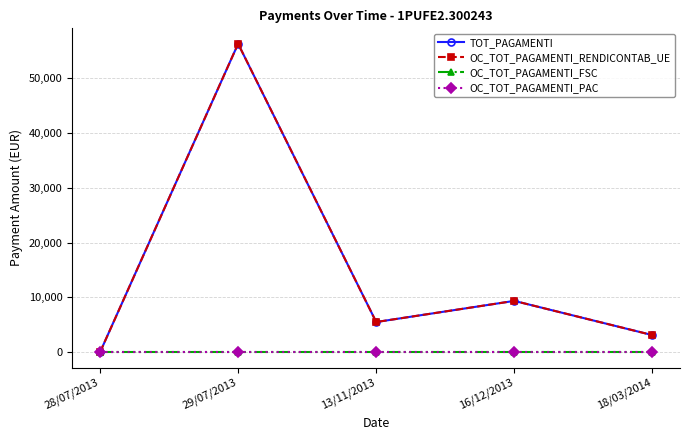

Does the chart display data point markers on the line(s)?

Yes